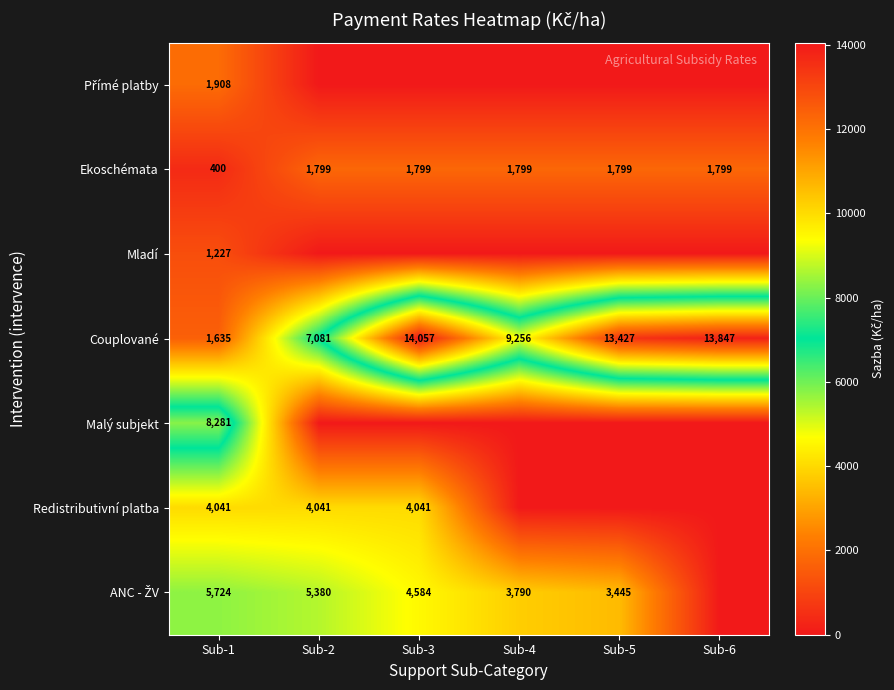

True or false: Couplované has a value of 14057 at Sub-3.

True